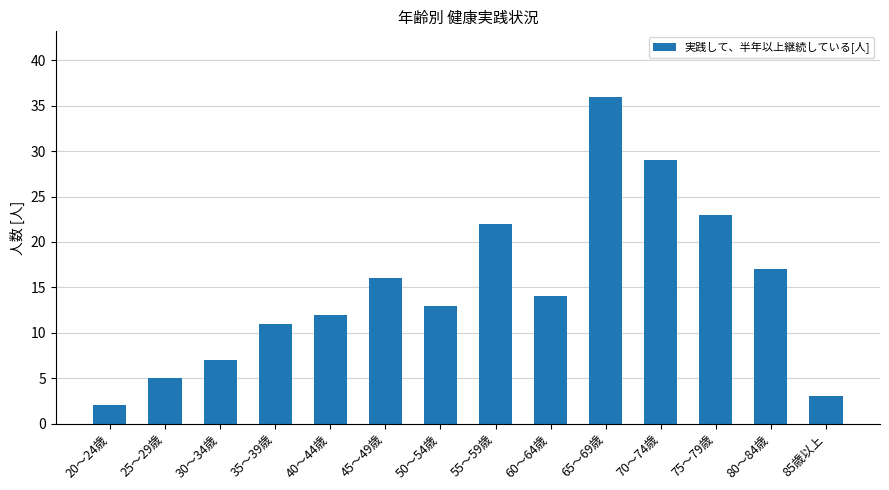

Where is the data nearest to the value 19?

80～84歳